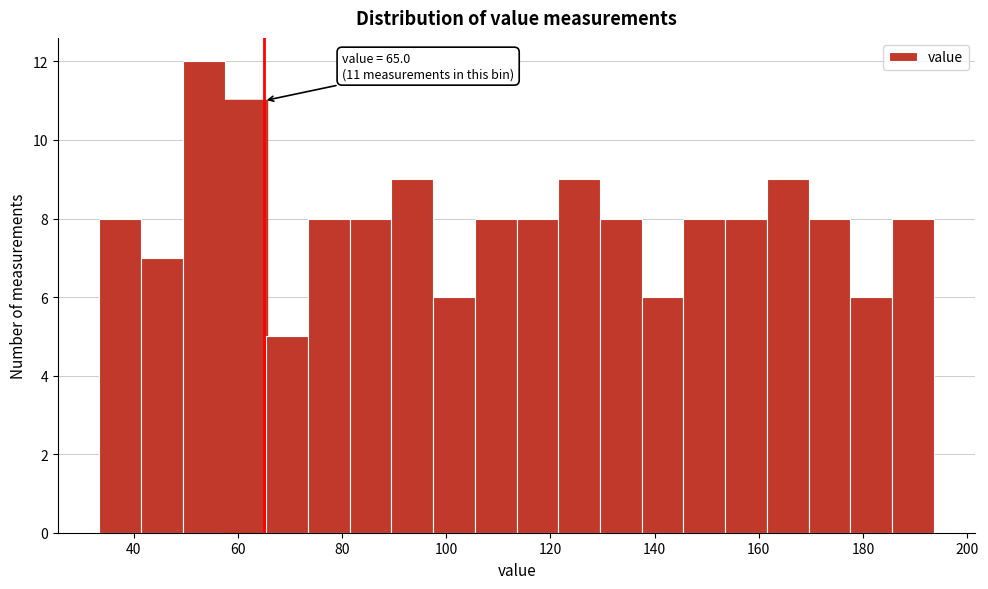

Which range on the x-axis has the tallest bar?

50 to 58